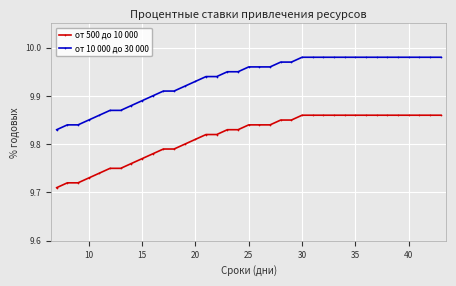

Rank the series by their average value, from lowest to highest.

от 500 до 10 000, от 10 000 до 30 000